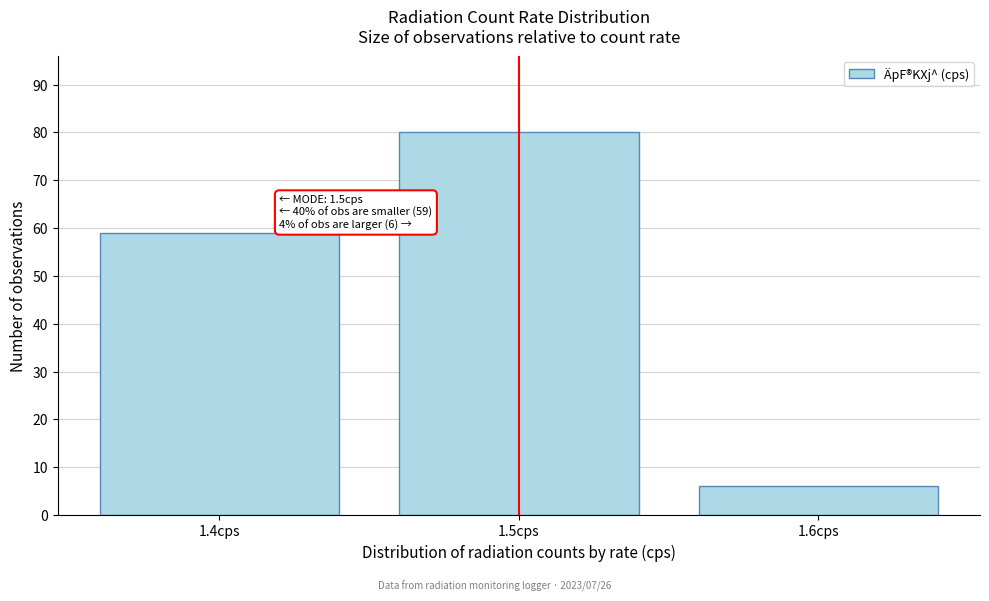

Over which range of the x-axis is the bar tallest?

1.45 to 1.55